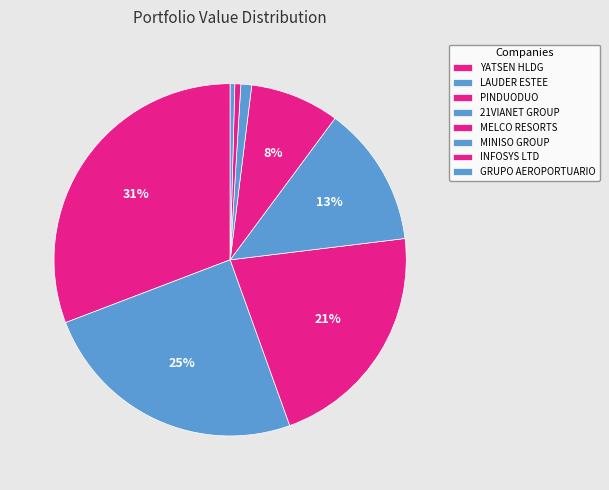

Which slice is the largest?

YATSEN HLDG